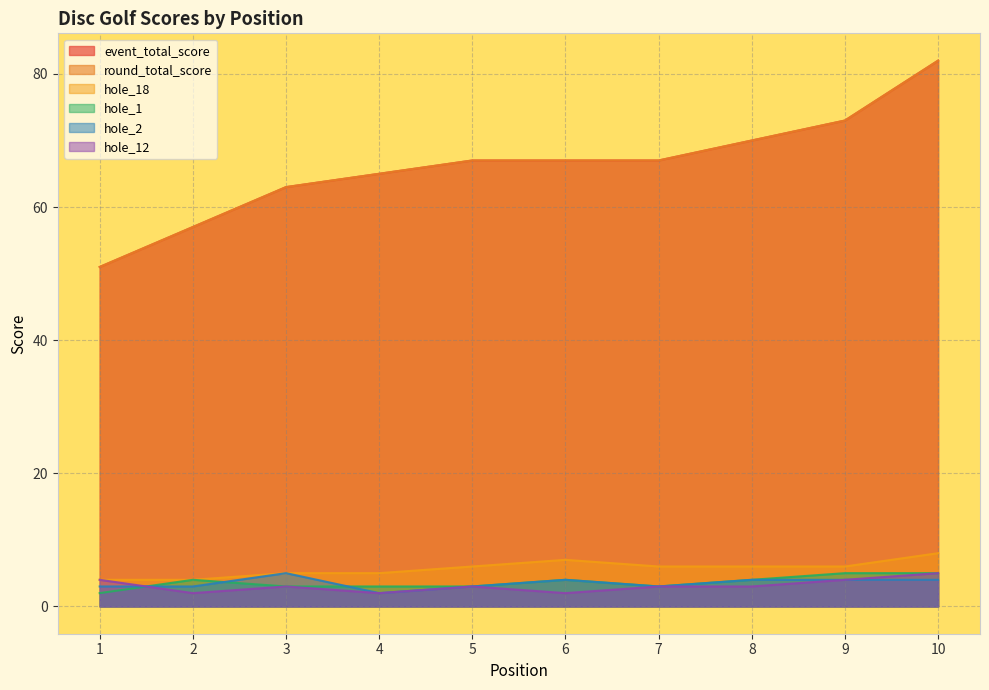

What is the value of the hole_2 point at the 10th from the left?

4